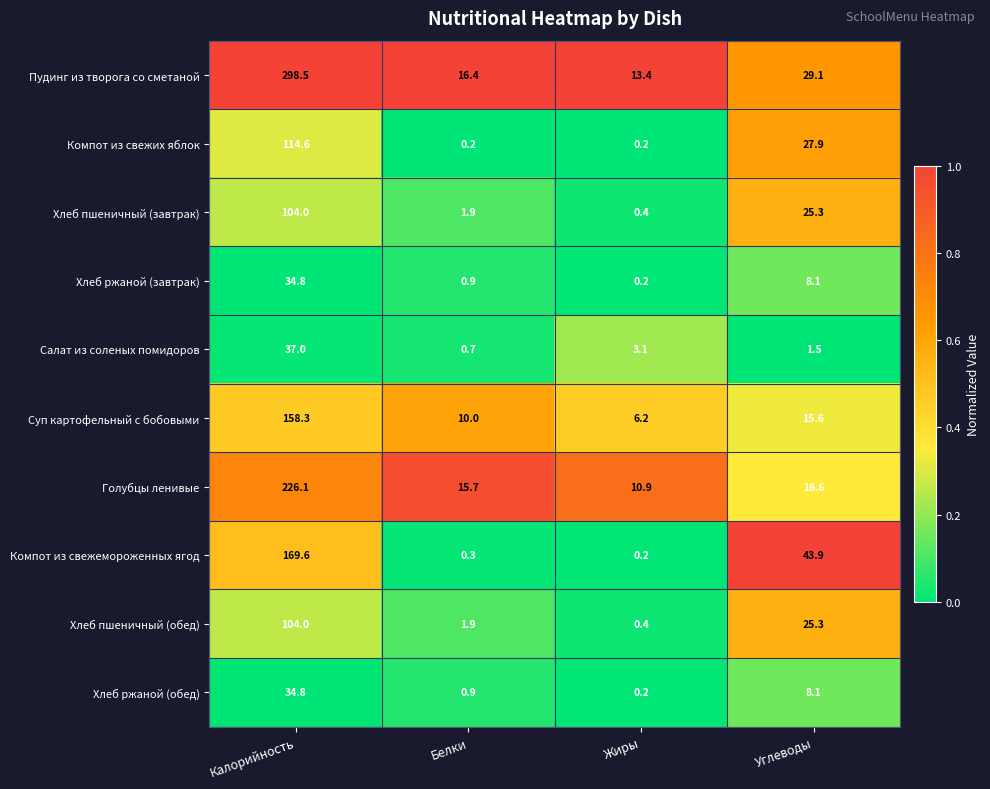

What is the sum of the Хлеб пшеничный (обед) values at Белки and Жиры?

2.3